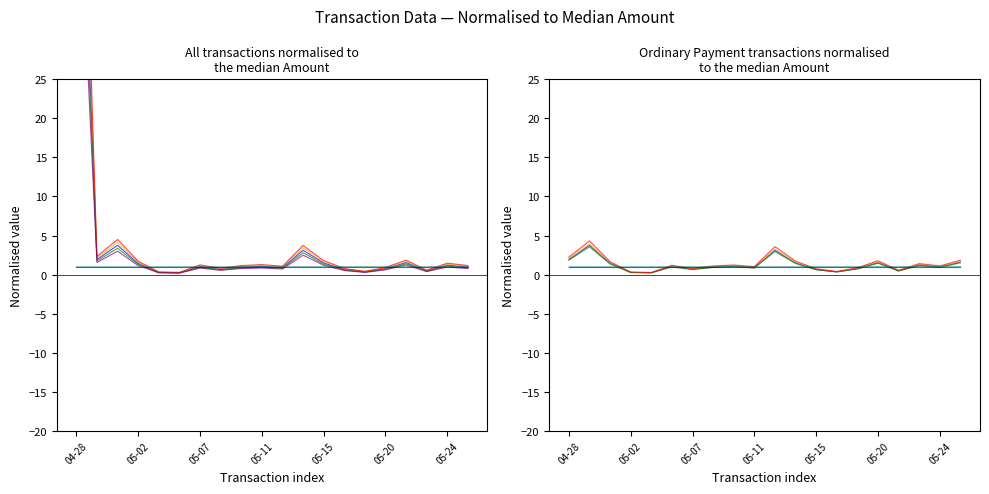

Which series has the largest range (max minus min)?

Amount